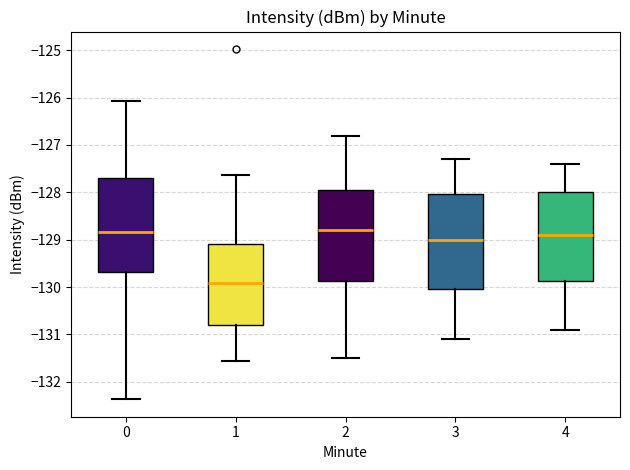

Reading left to right, transcribe this box plot: for each box, give where its median line is, the range the box spans, and where its two whiskers end, as read against the y-axis. The values are not printed on the chart, so give them approximately, as read against the axis.

0: median -128.8, box -129.7 to -127.7, whiskers -132.4 to -126.1
1: median -129.9, box -130.8 to -129.1, whiskers -131.6 to -127.6
2: median -128.8, box -129.9 to -127.9, whiskers -131.5 to -126.8
3: median -129.0, box -130.0 to -128.0, whiskers -131.1 to -127.3
4: median -128.9, box -129.9 to -128.0, whiskers -130.9 to -127.4